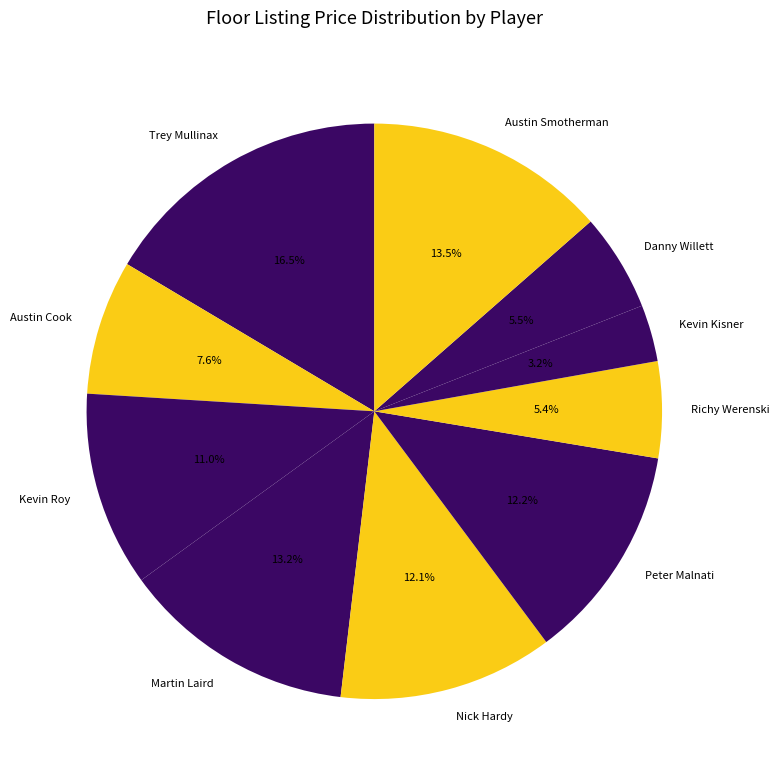

To the nearest percent, what is the difference between the largest and smallest slice percentages?

13%